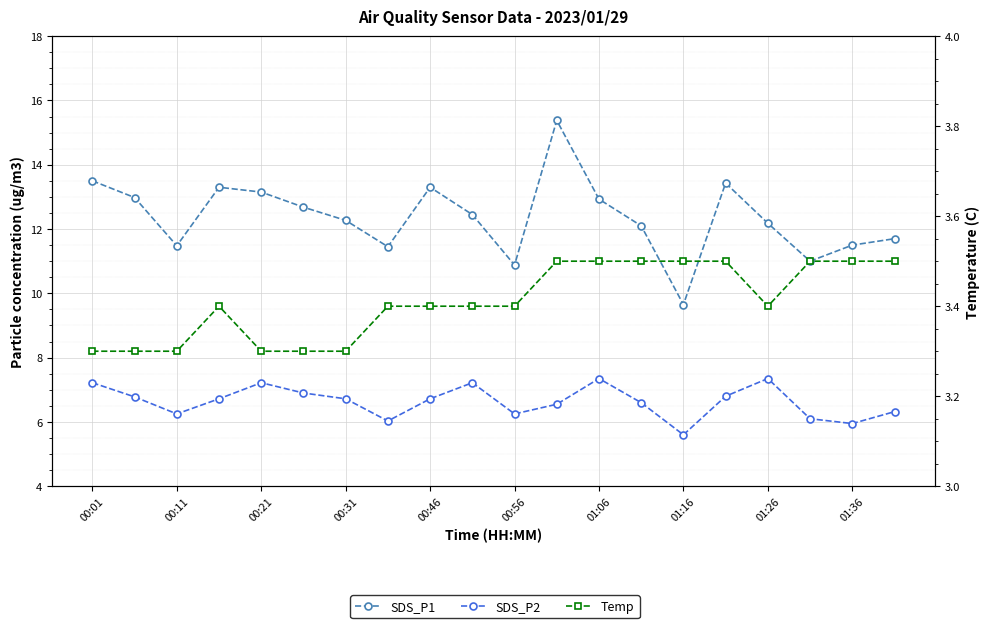

The SDS_P2 series shows 6.0 at 01:36. True or false?

True